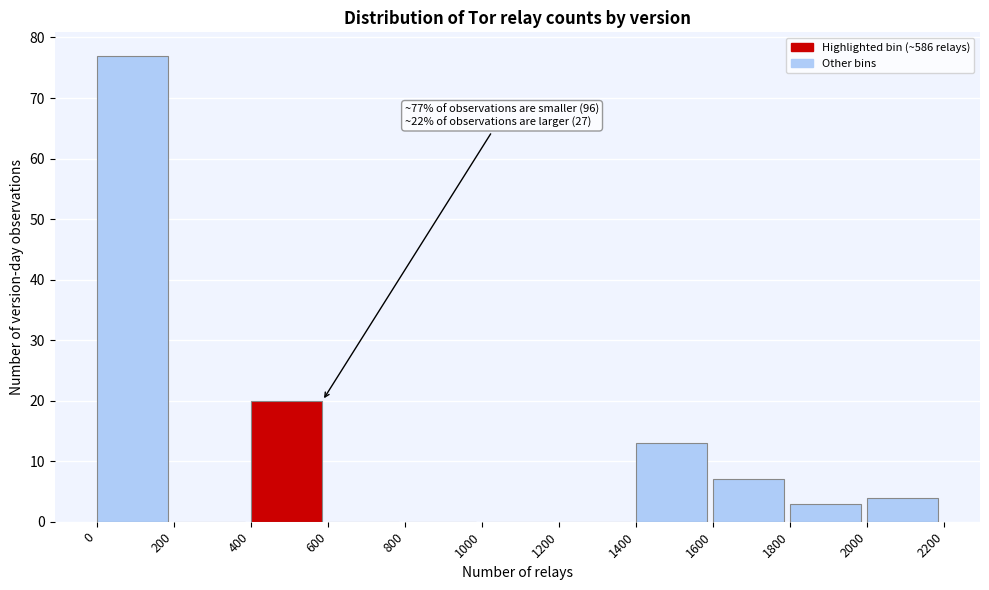

Which range on the x-axis has the tallest bar?

0 to 200